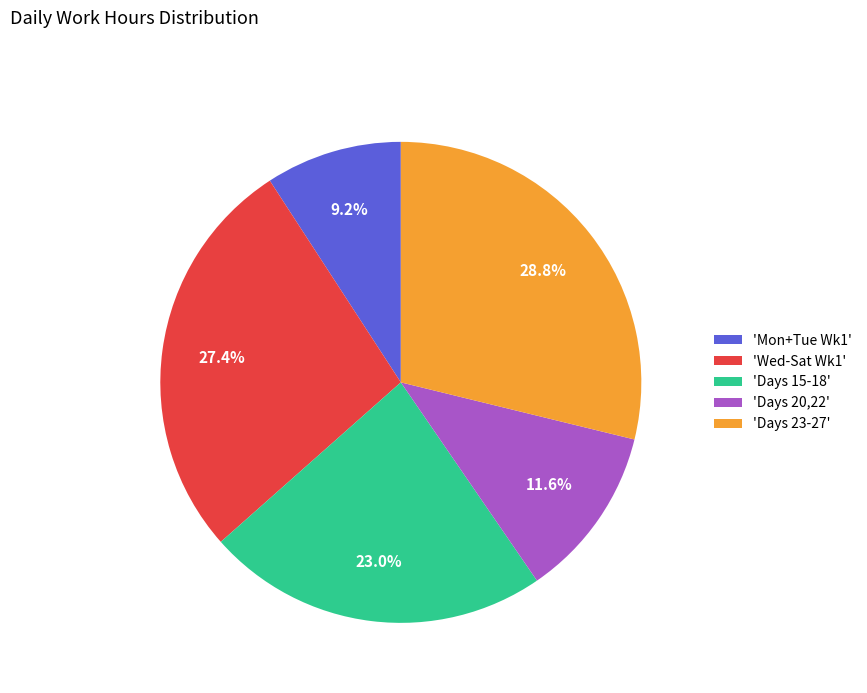

Is the sum of 'Days 15-18' and 'Wed-Sat Wk1' greater than half?

Yes